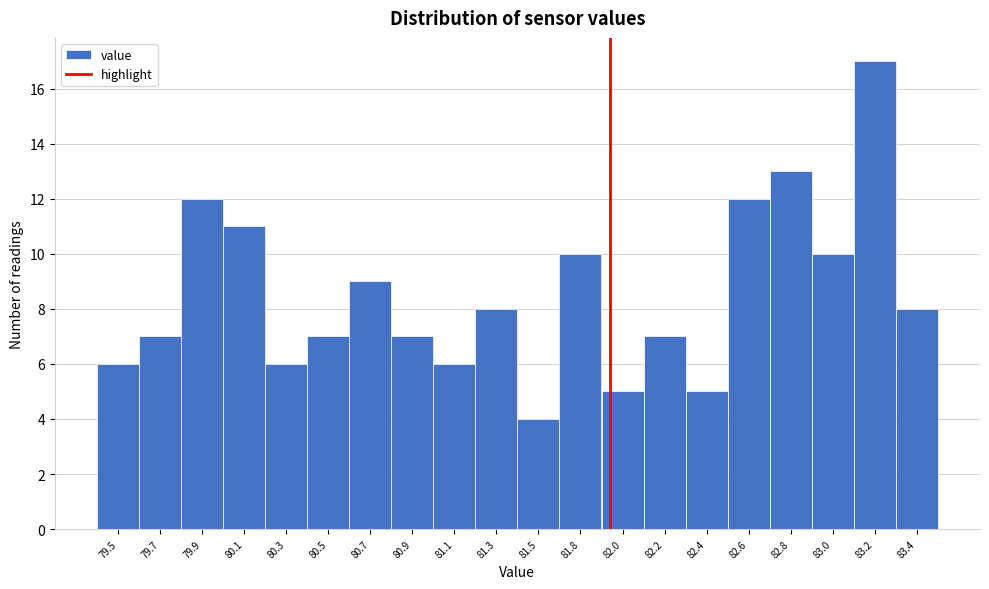

Reading left to right, list all the values displayed in this chart.

79.5=6	79.7=7	79.9=12	80.1=11	80.3=6	80.5=7	80.7=9	80.9=7	81.1=6	81.3=8	81.5=4	81.8=10	82.0=5	82.2=7	82.4=5	82.6=12	82.8=13	83.0=10	83.2=17	83.4=8